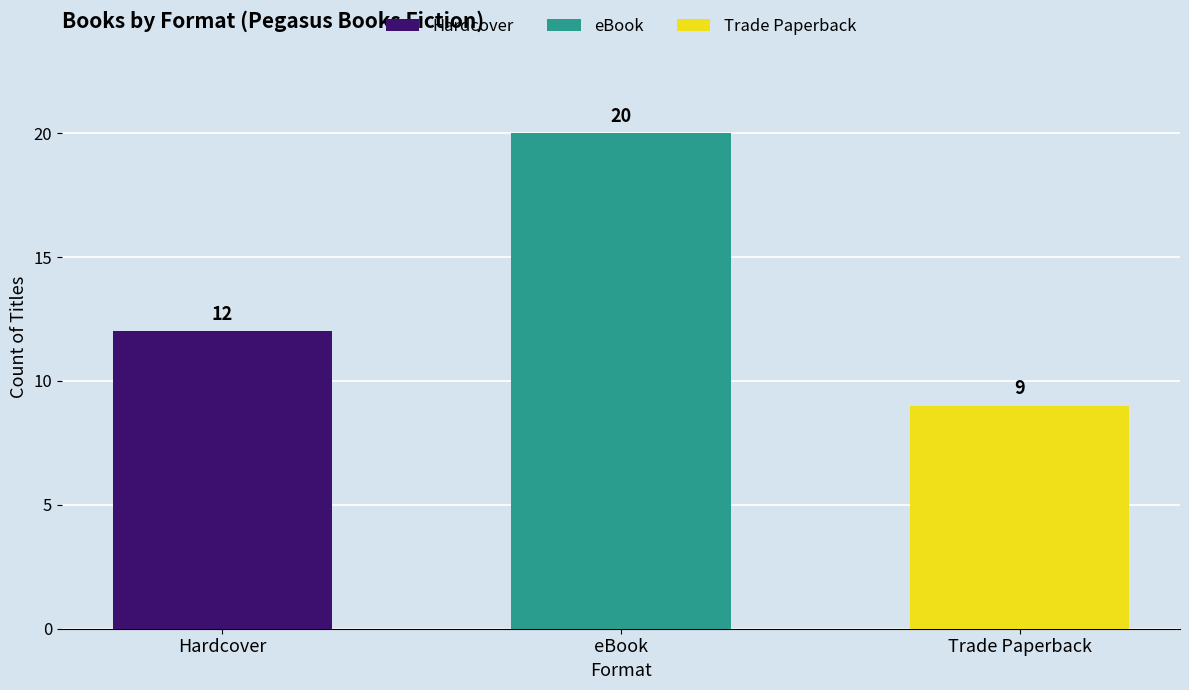

What is the value of the 1st bar from the left?

12